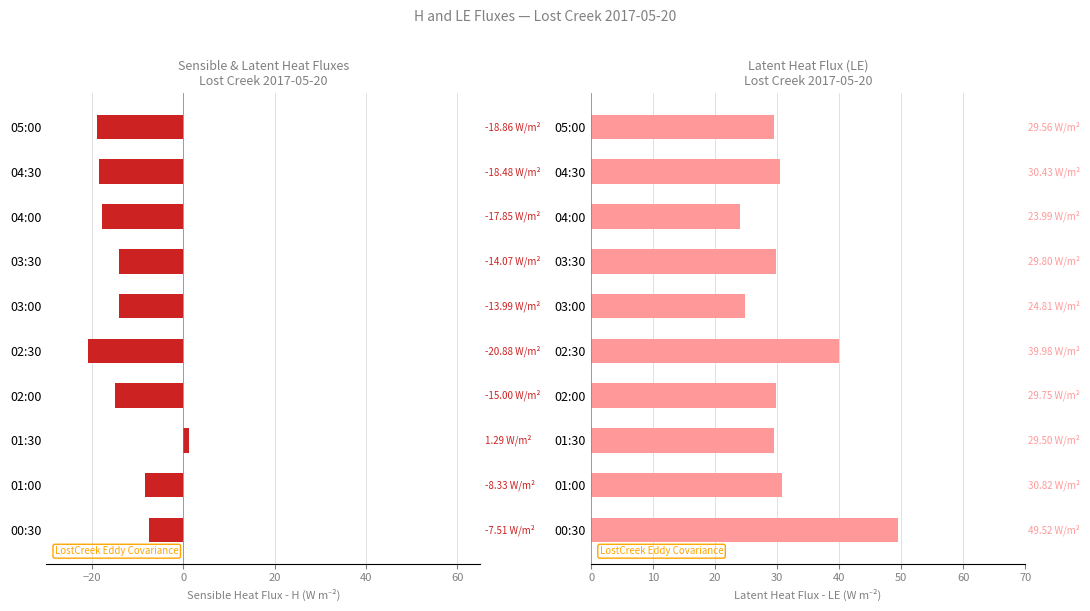

What are all the series names shown in the legend?

H, LE